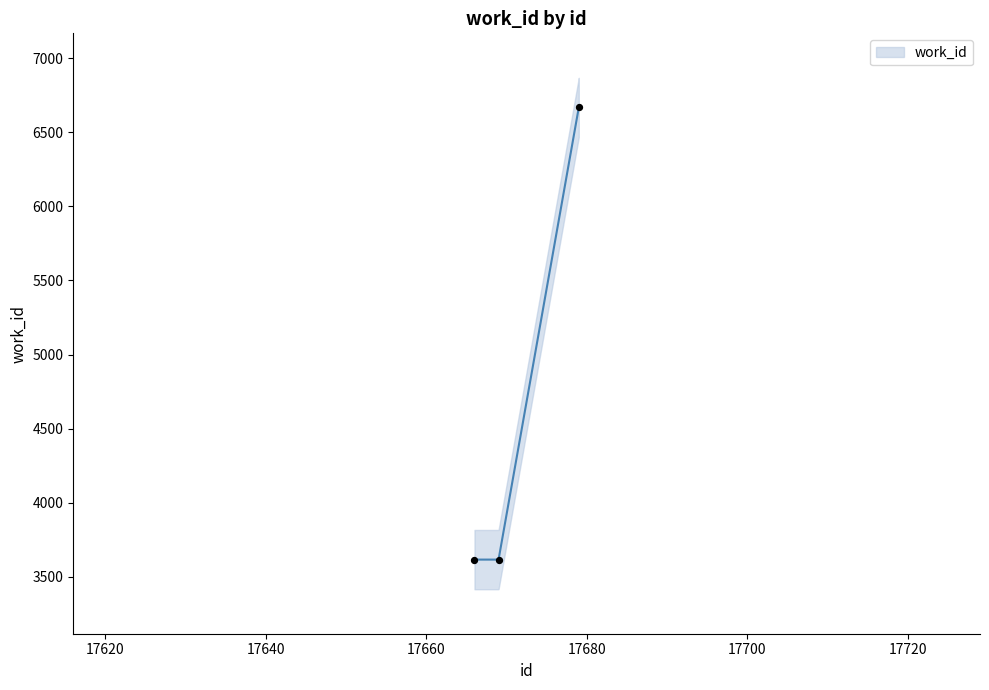

What is the change in value from 17669 to 17679?

+3050